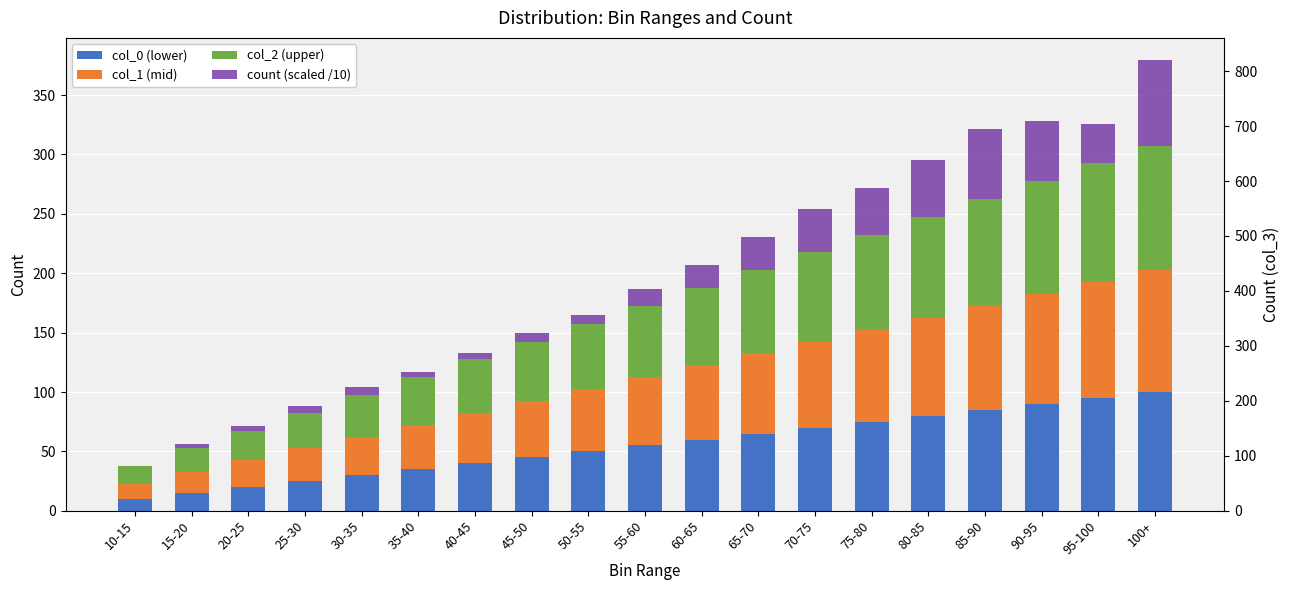

Between 50-55 and 70-75, which is larger?

70-75